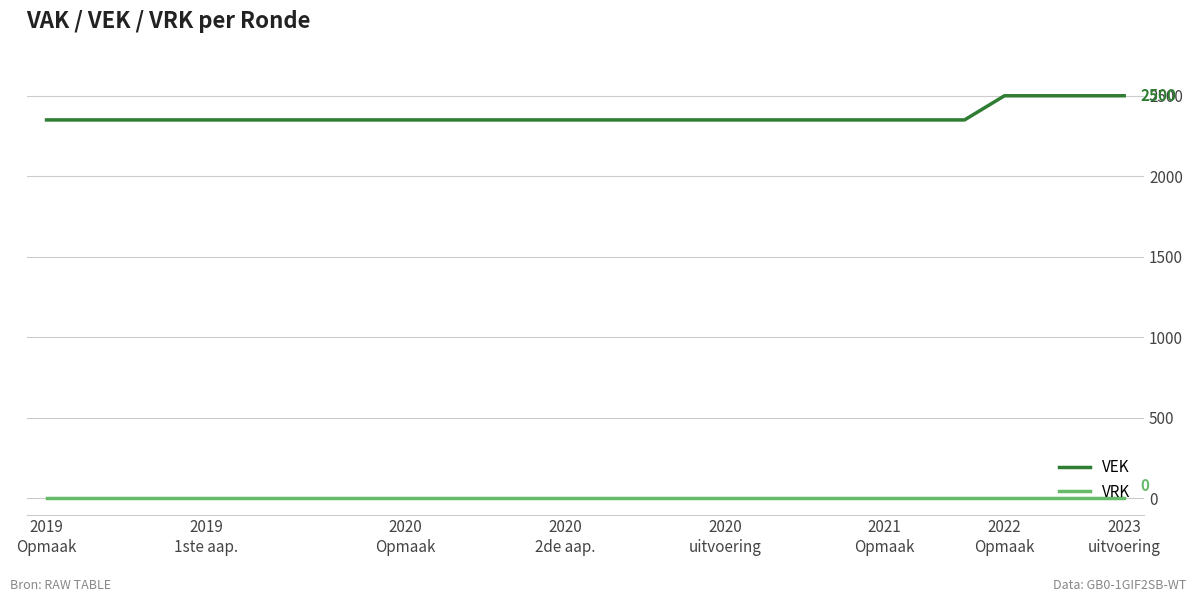

True or false: VRK and VEK cross at least once.

False